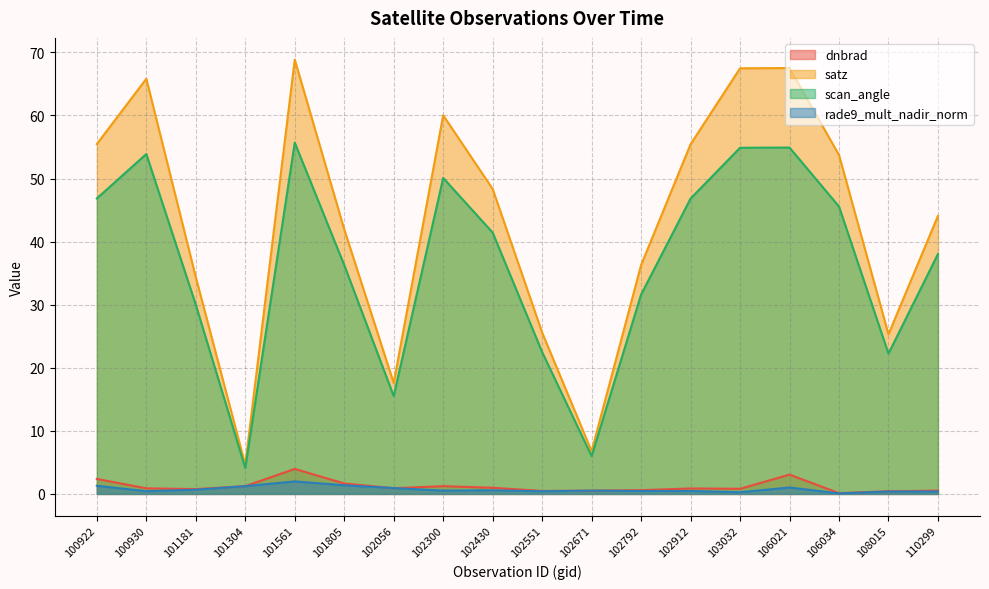

What is the greatest value displayed?

68.9